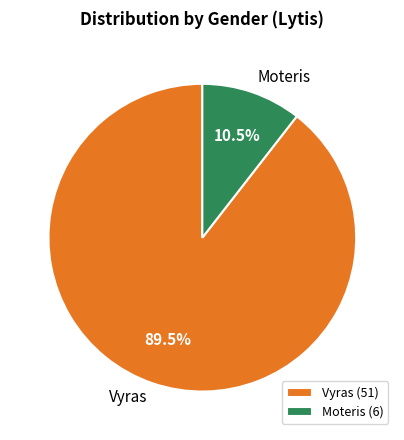

Do Moteris and Vyras together represent more than half of the pie?

Yes